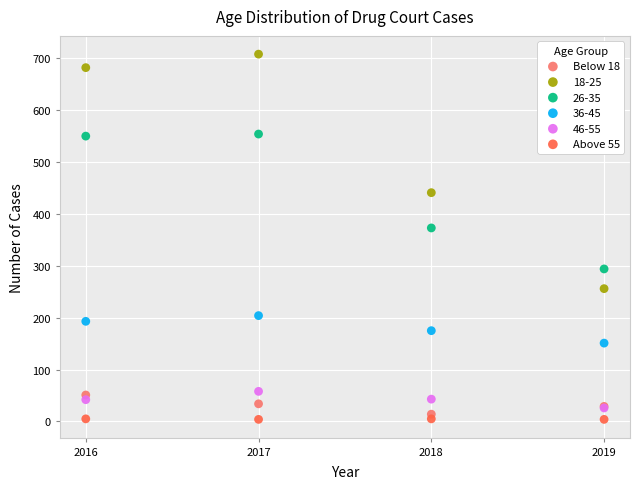

Across all series, what Y value is closest to 356?

373